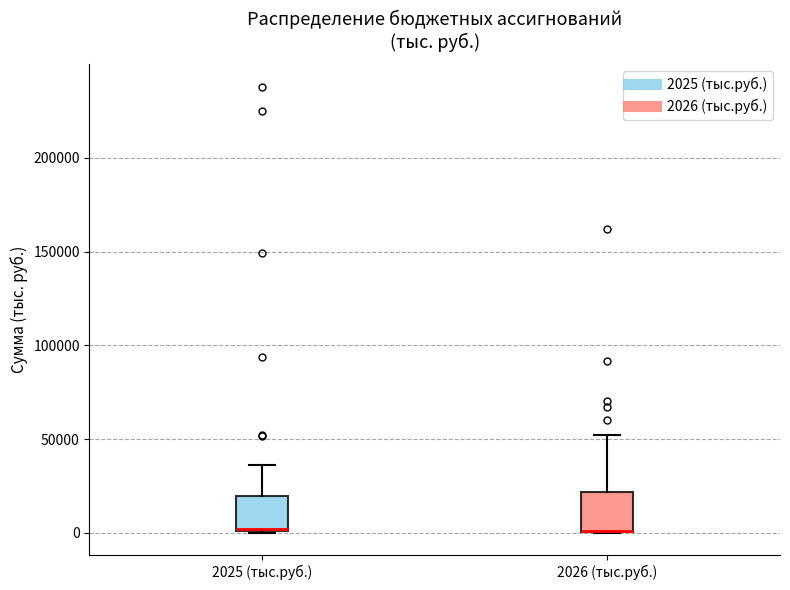

Reading left to right, transcribe this box plot: for each box, give where its median line is, the range the box spans, and where its two whiskers end, as read against the y-axis. The values are not printed on the chart, so give them approximately, as read against the axis.

2025 (тыс.руб.): median 0, box 0 to 20000, whiskers 0 to 35000
2026 (тыс.руб.): median 0 (drawn on the box's lower edge), box 0 to 20000, whiskers 0 to 50000